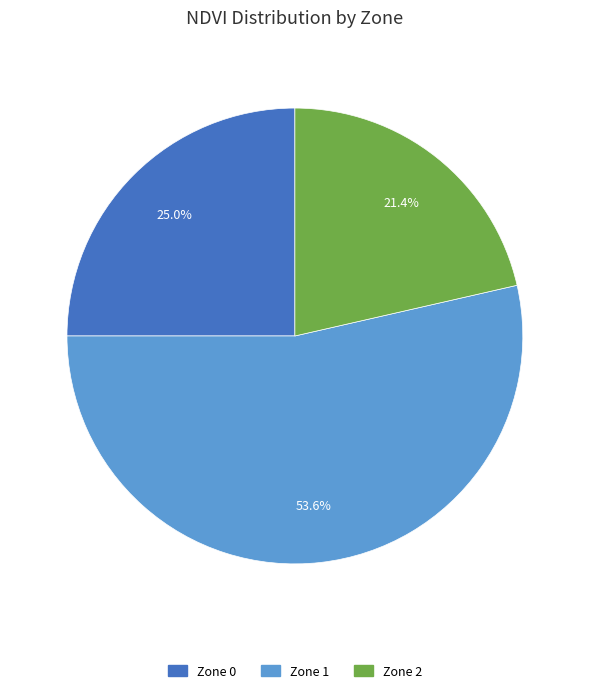

What is the largest slice in the pie chart?

Zone 1